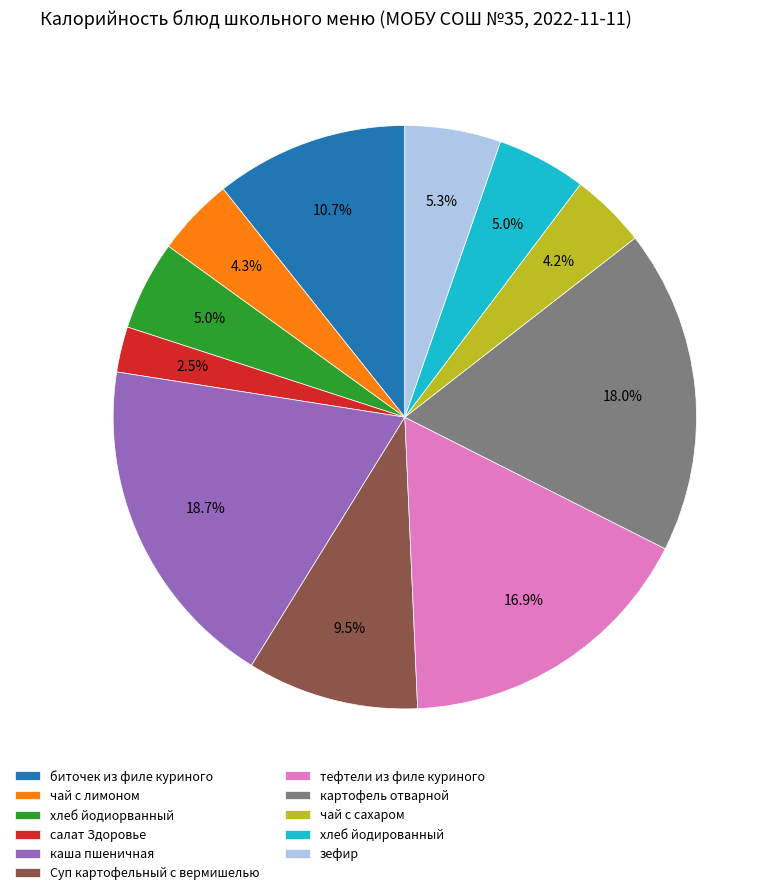

Count the number of slices in the pie.

11